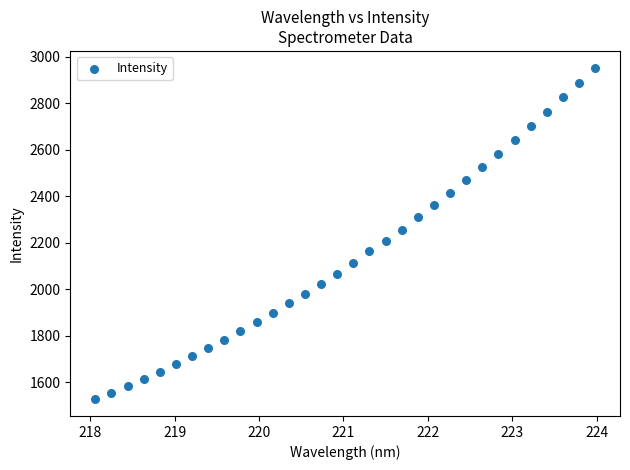

What is the range of Y values (max minus min)?

1428.9